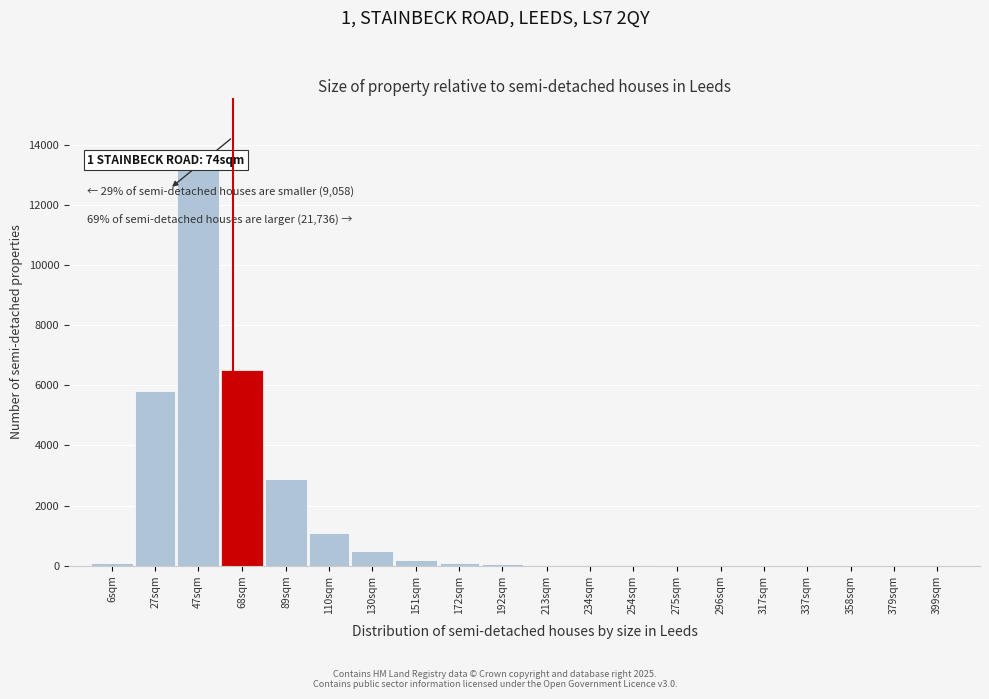

What is the sum of all values?

30529